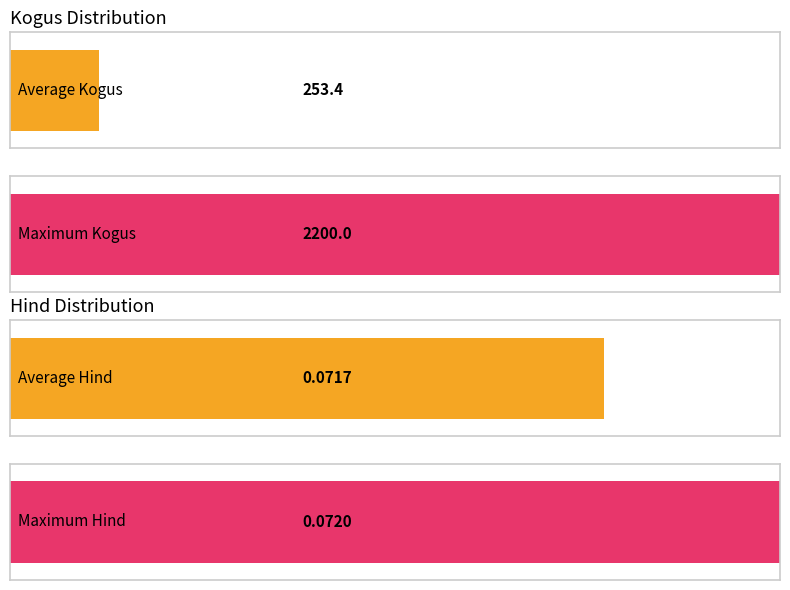

List the series in order of their peak value, lowest first.

Hind, Kogus